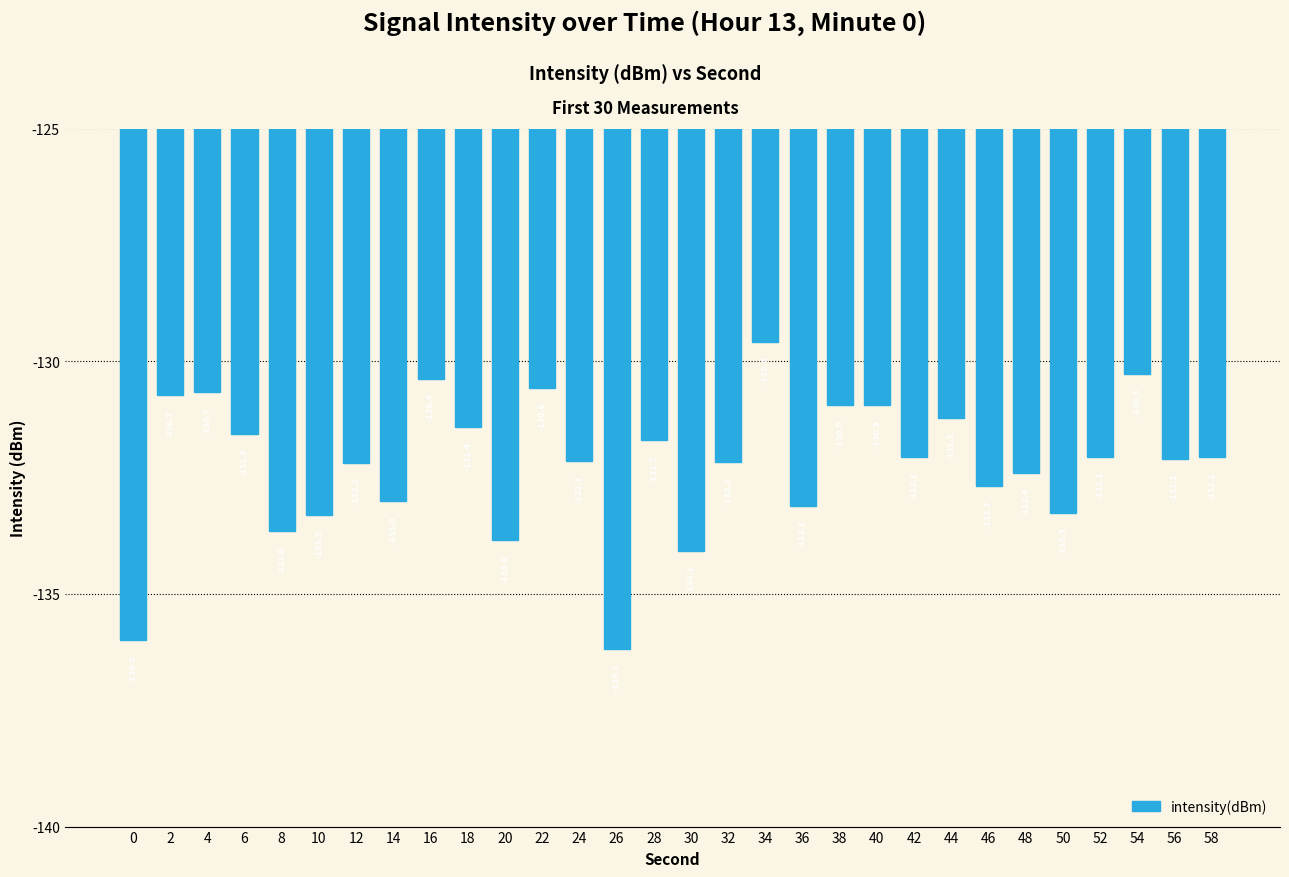

What is the maximum value shown in the chart?

-129.6